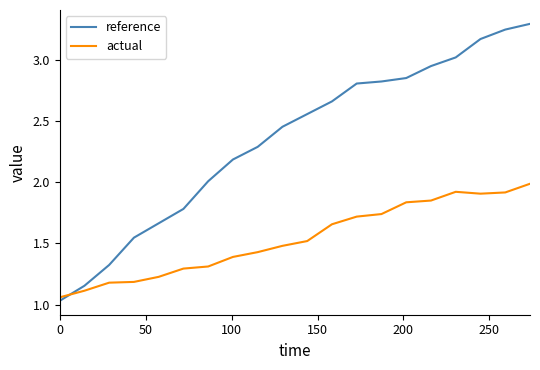

At how many categories does at least one series exceed 1?

20